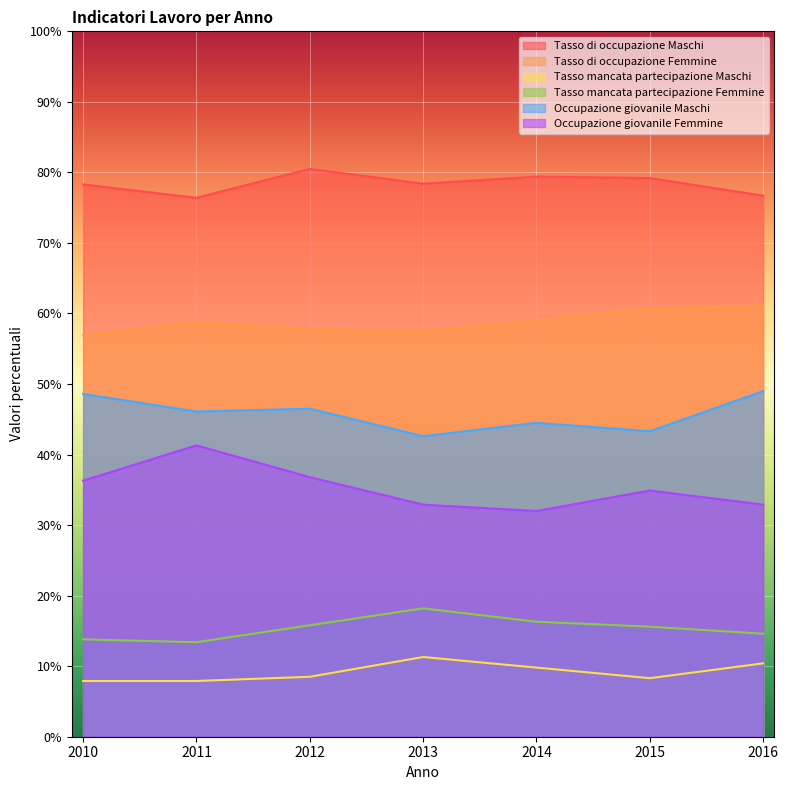

How many lines are shown in the chart?

6